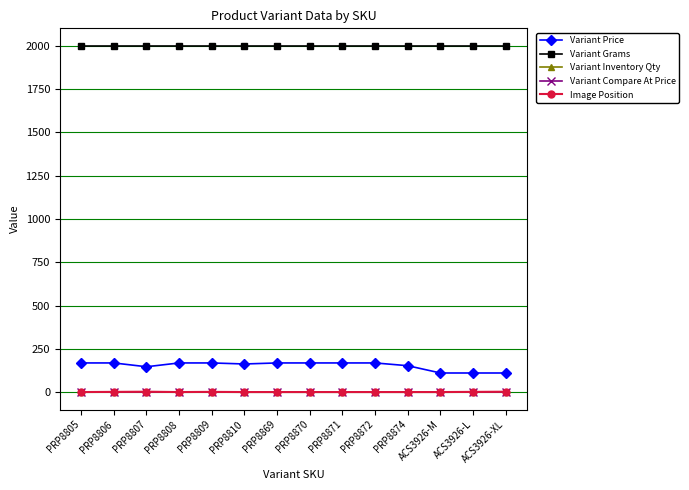

What is the label of the 1st point from the left?

PRP8805